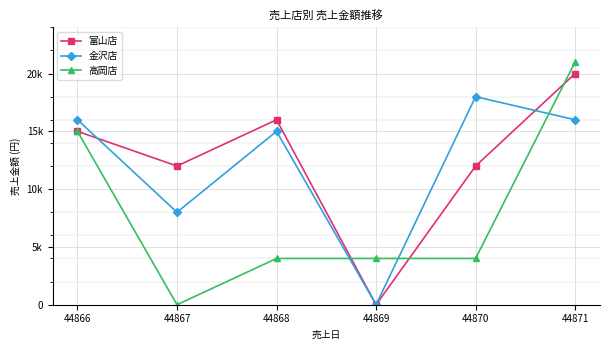

True or false: 富山店 and 高岡店 intersect in this chart.

True